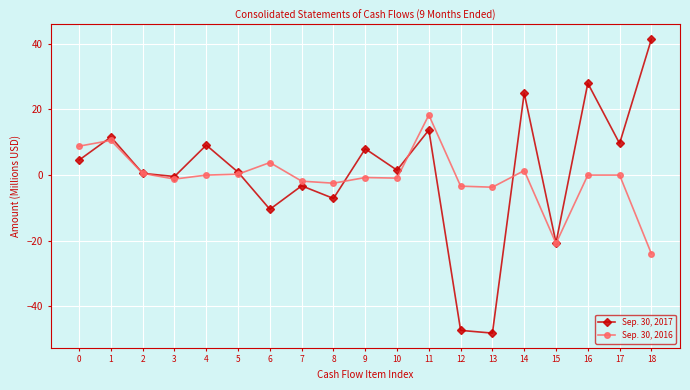

Is this an area chart (filled region under the line)?

No